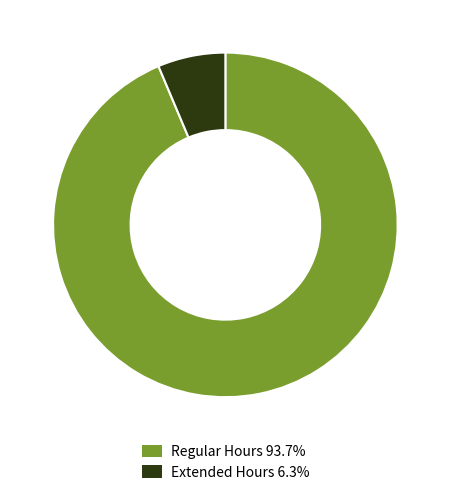

Count the number of slices in the pie.

2